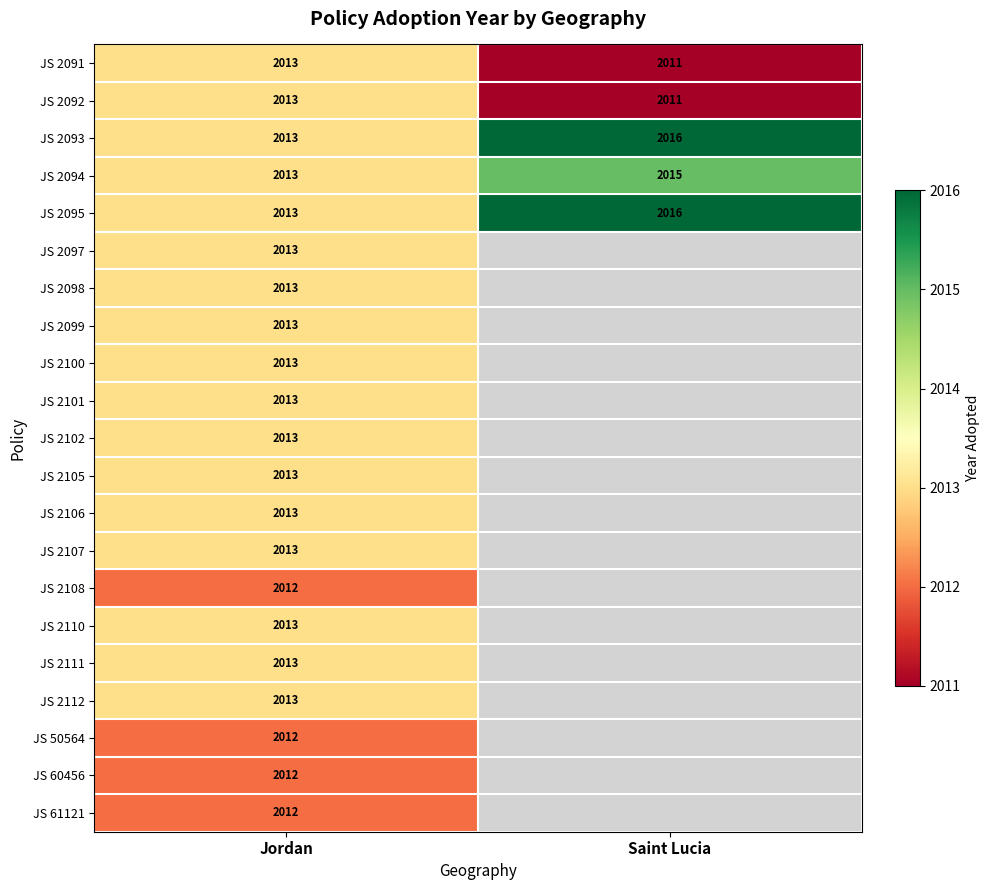

What is the highest value of the JS 2093 series?

2016